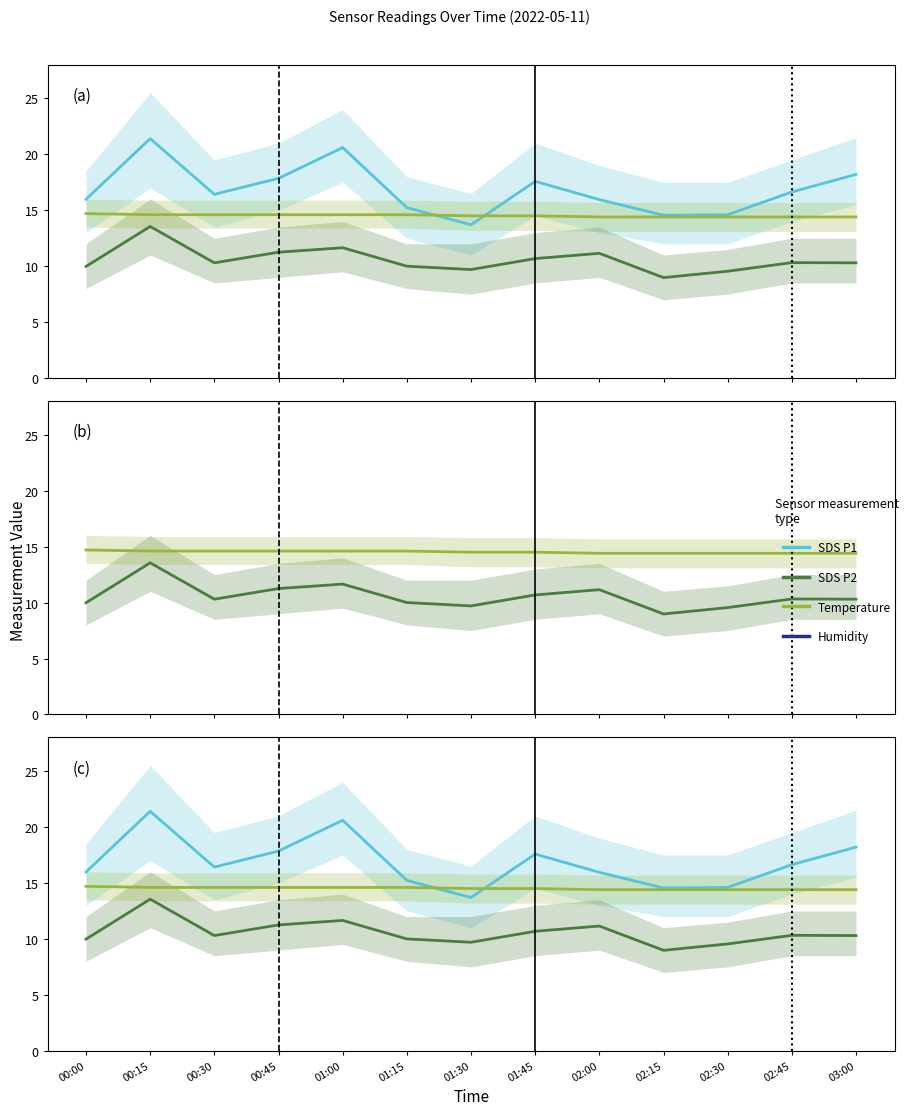

What position from the left is 01:30?

7